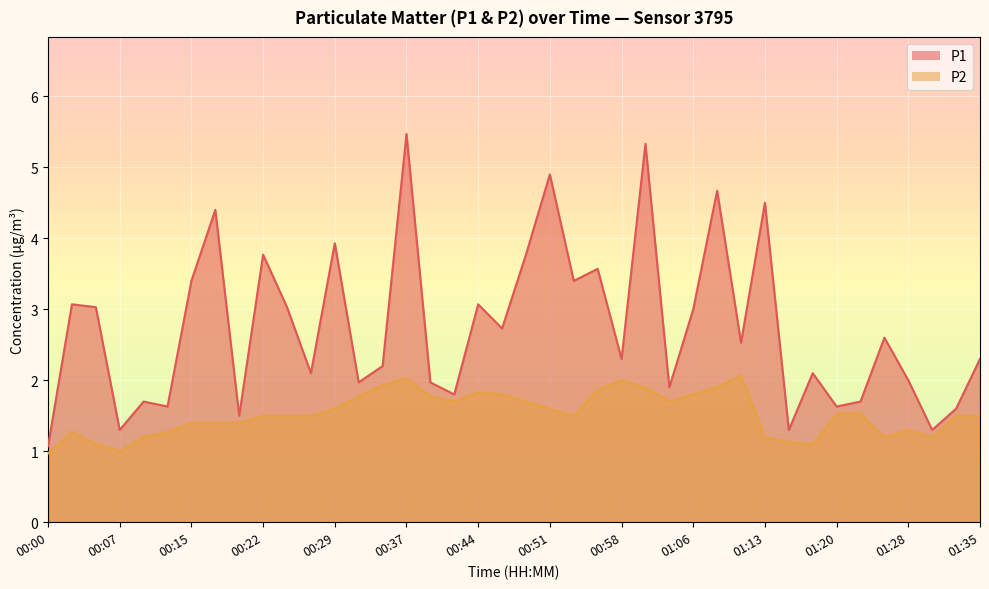

Rank the series at 01:35 from lowest to highest value.

P2, P1